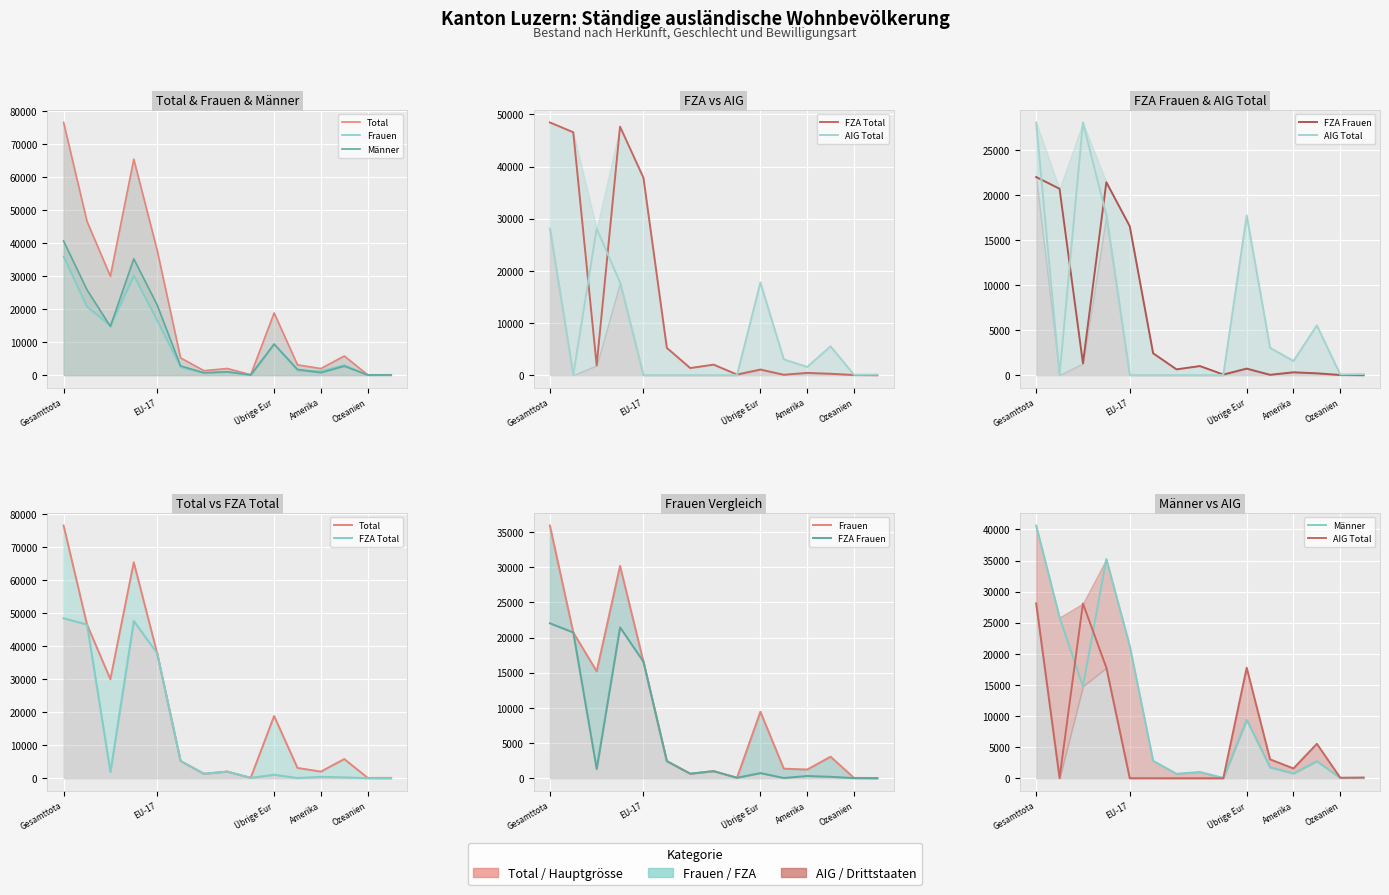

How many data points in Frauen are above 2435?

7